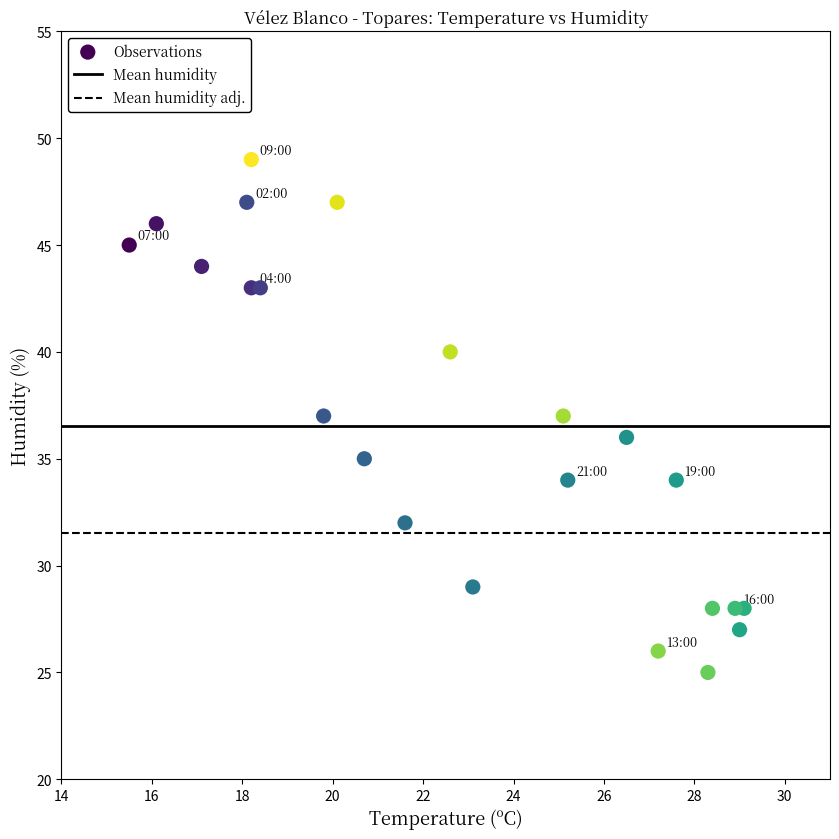

How many data points are displayed?

23